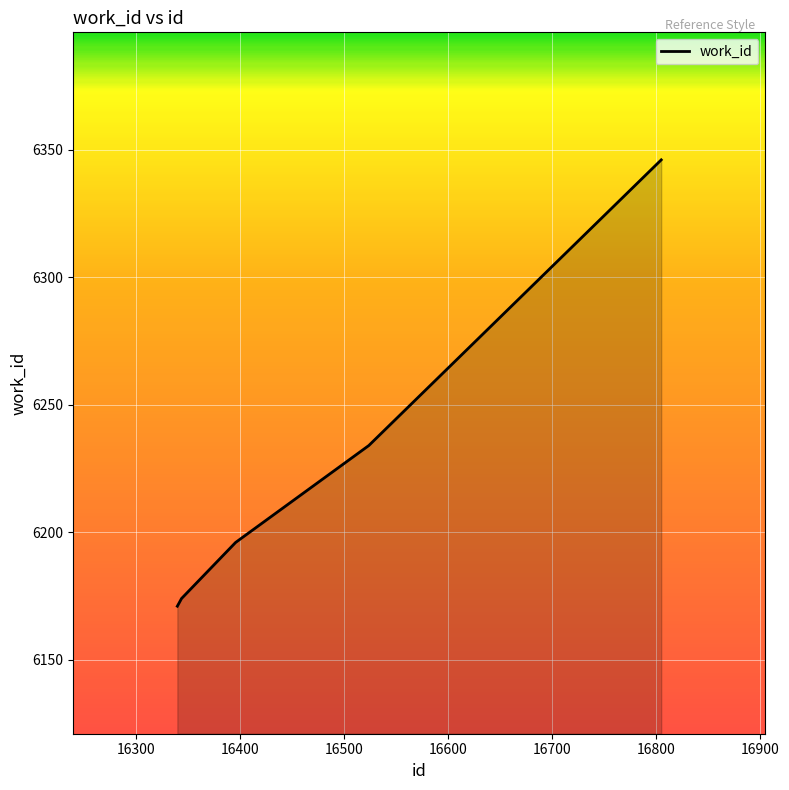

What is the sum of all values?

31121